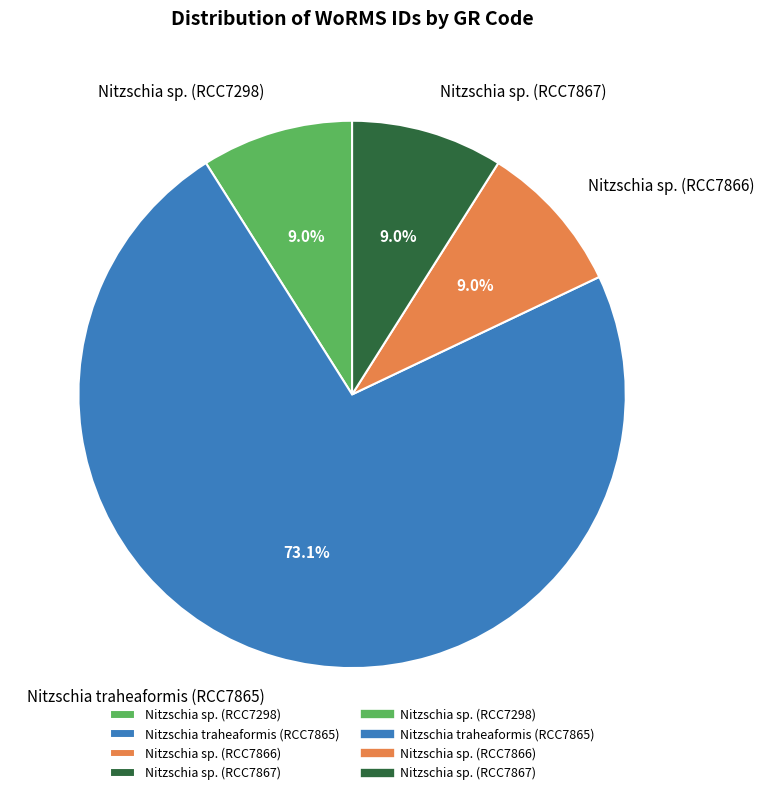

The Nitzschia traheaformis (RCC7865) slice represents 73% of the pie. True or false?

True